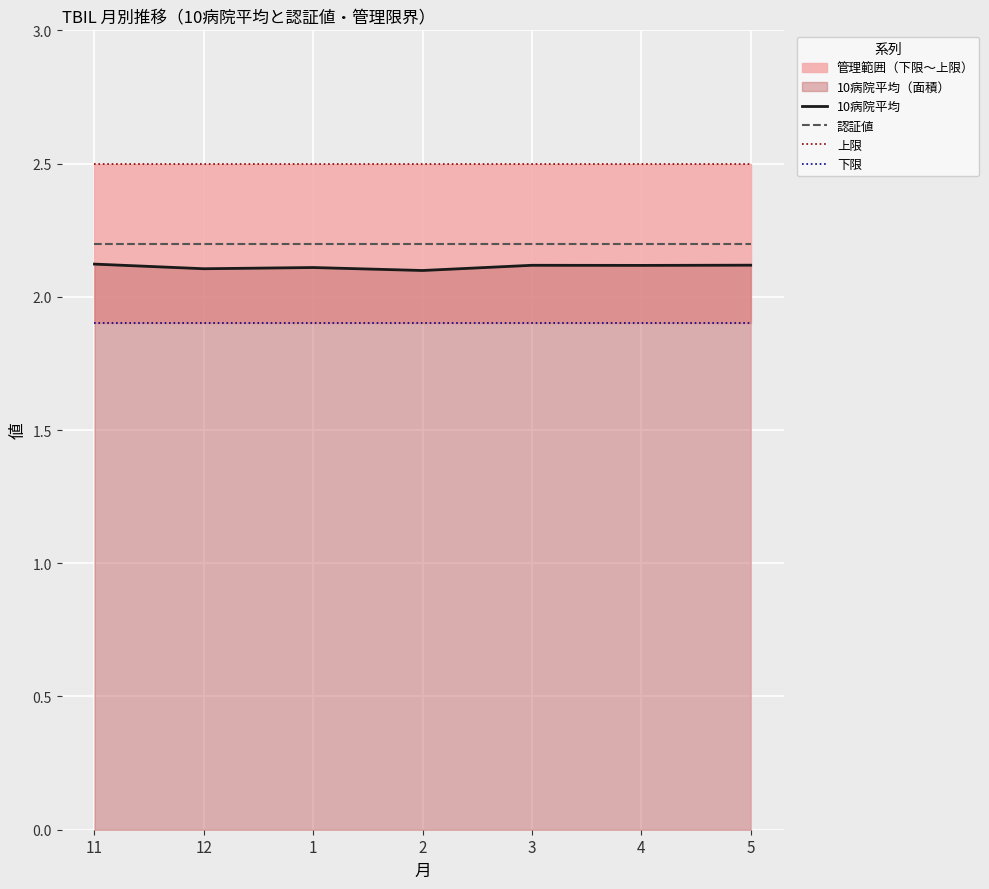

True or false: 上限 and 下限 cross at least once.

False